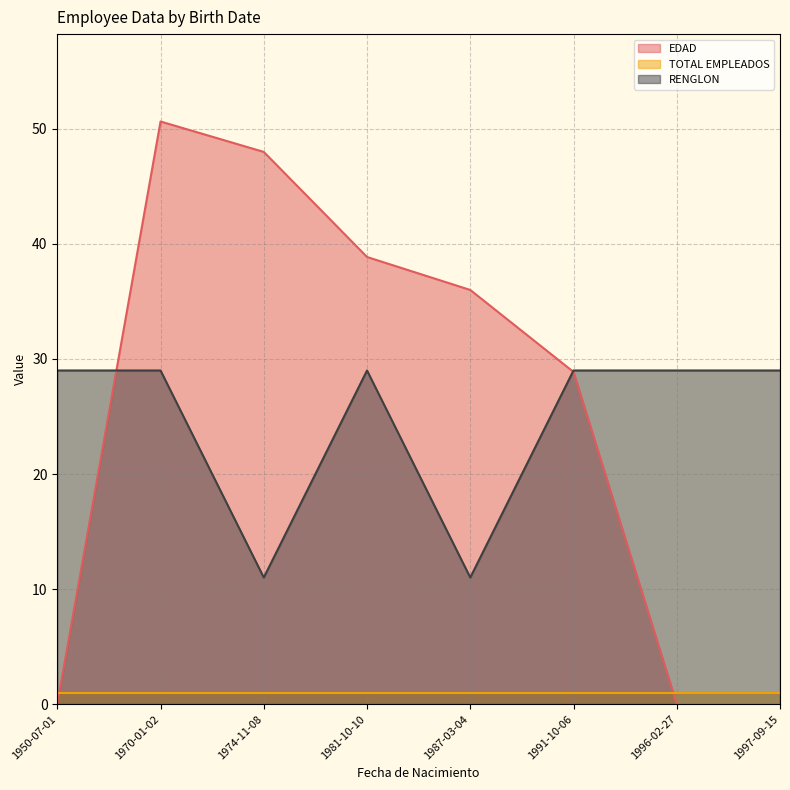

Which series has the largest total across all categories?

EDAD